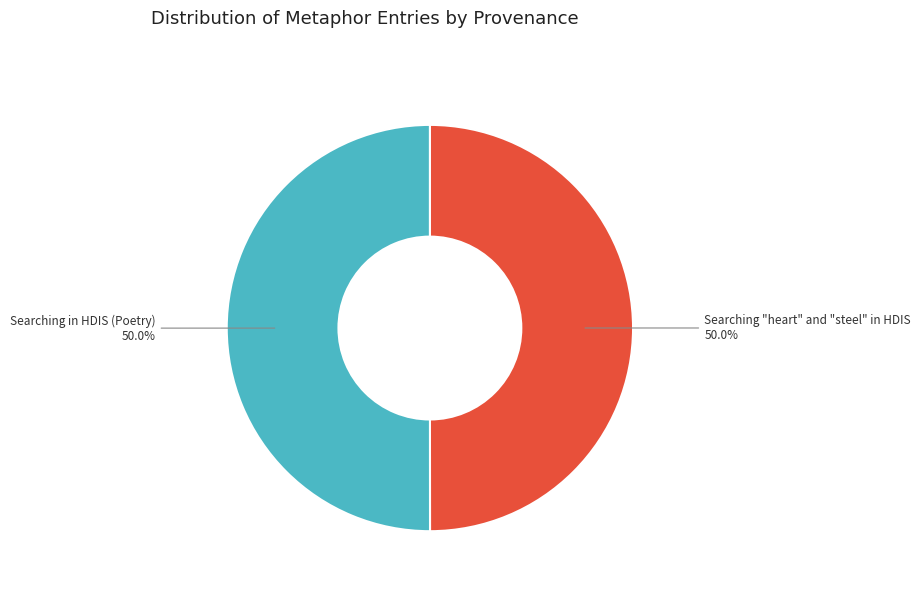

Is the sum of Searching in HDIS (Poetry) and Searching "heart" and "steel" in HDIS greater than half?

Yes